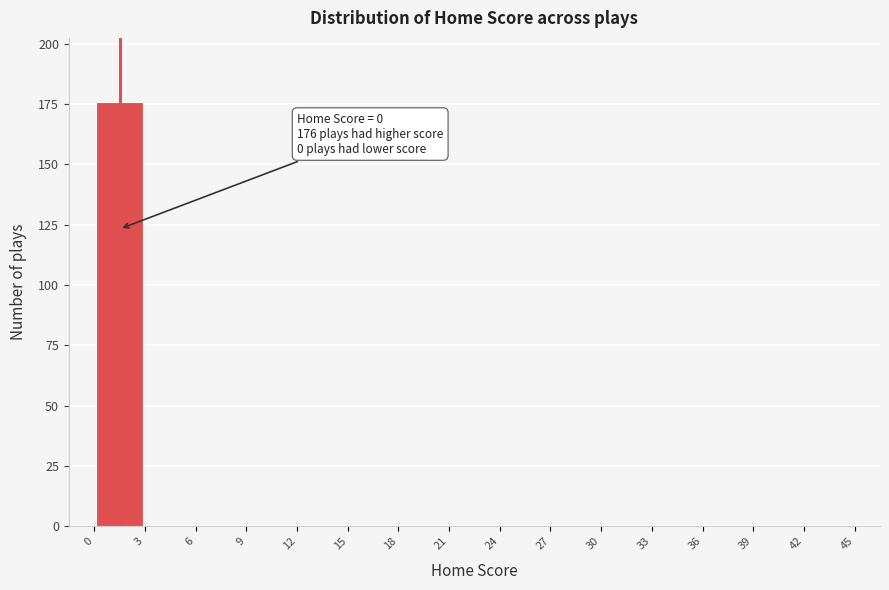

Which range on the x-axis has the tallest bar?

0 to 3